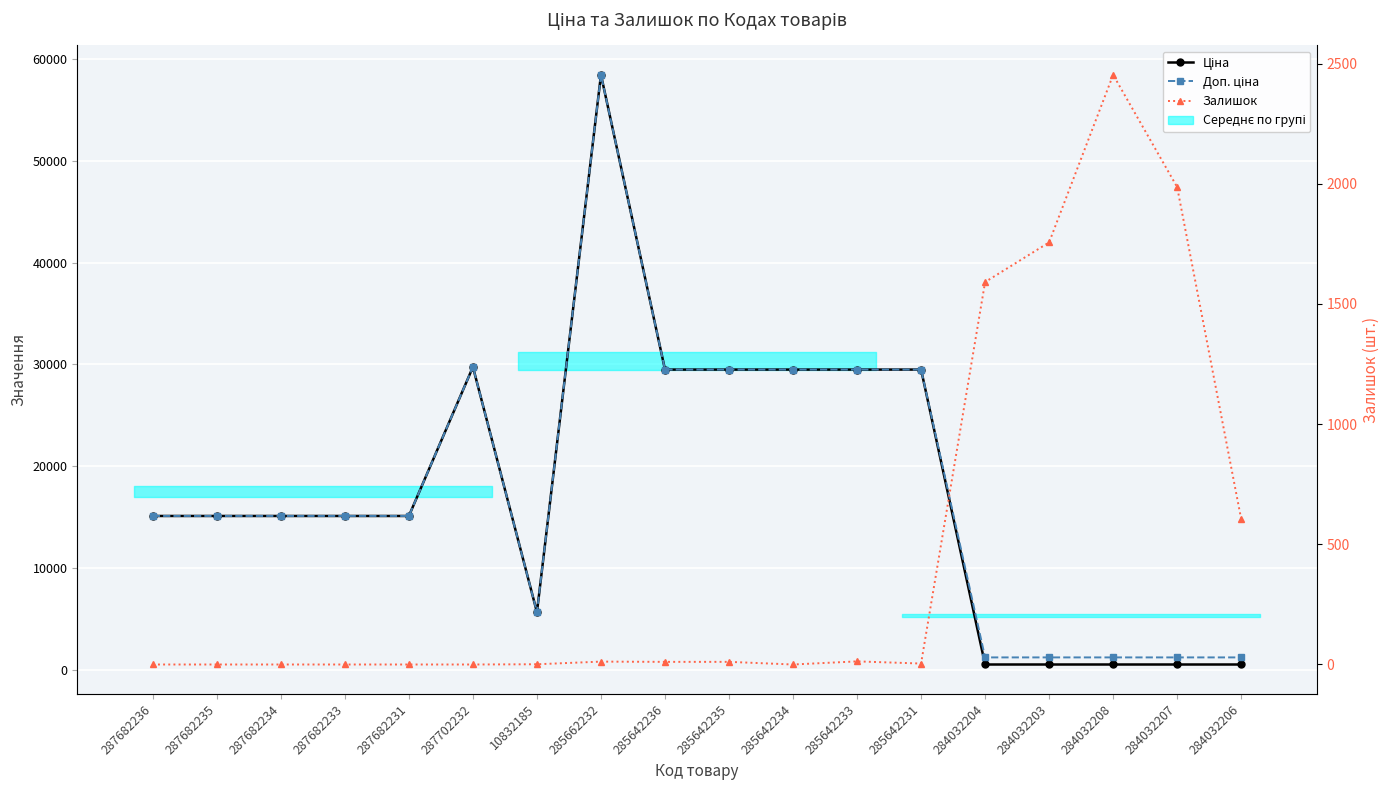

What is the value of the Доп. ціна point at the 16th from the left?

1235.4